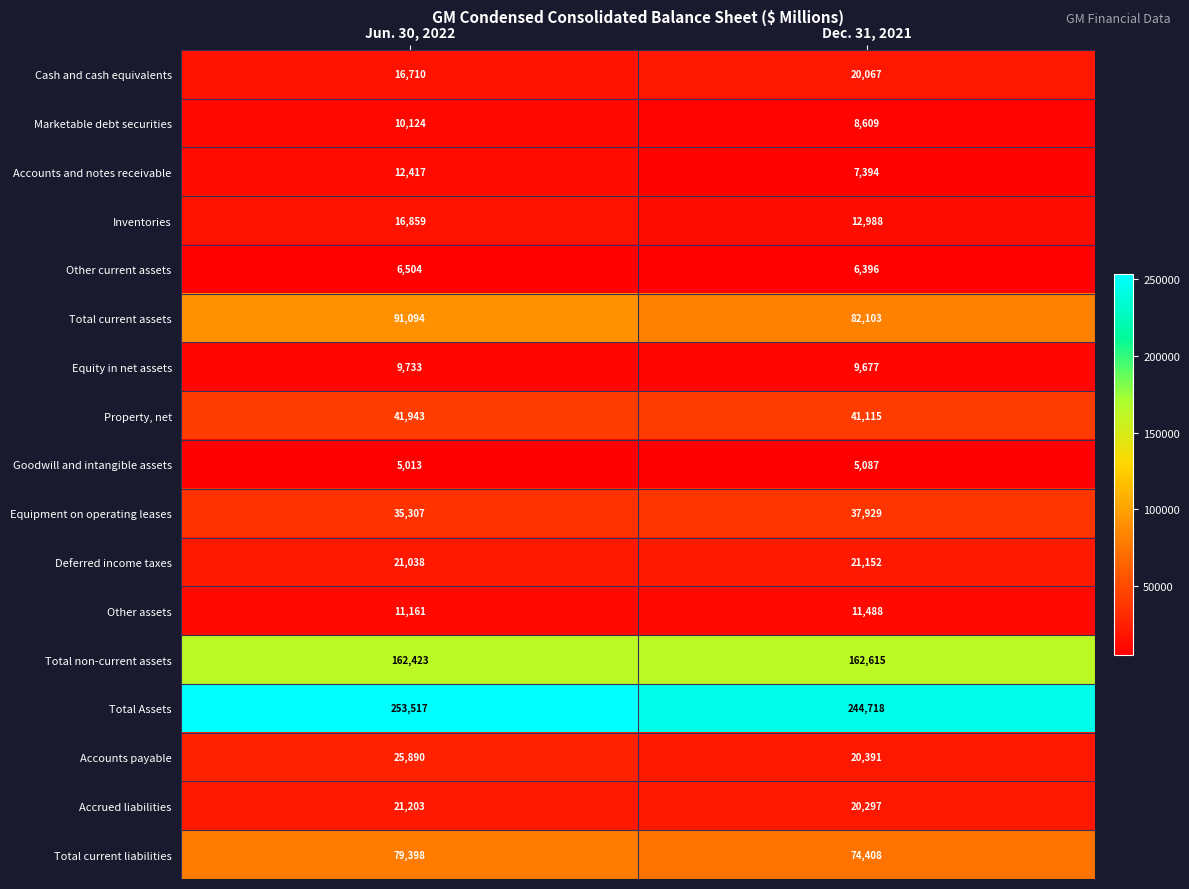

At which category is the sum across all series the highest?

Jun. 30, 2022